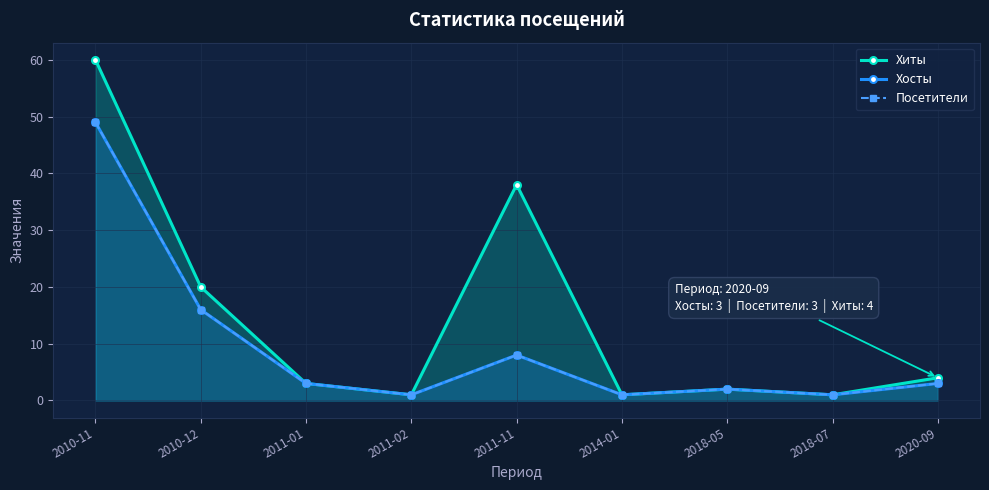

What is the difference between the maximum and minimum values in the Посетители series?

48